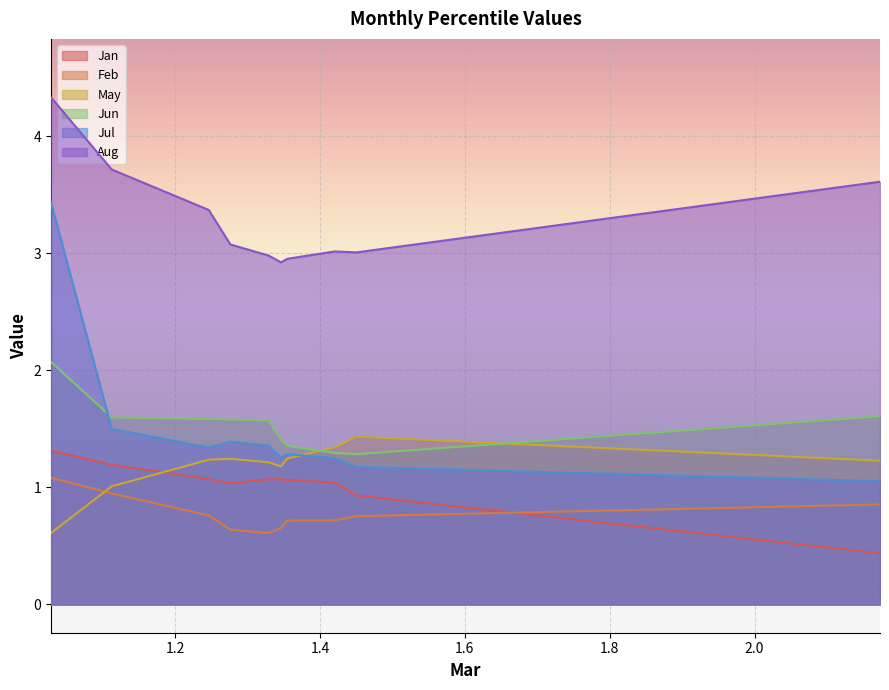

What value does the Jan series have at pct95?

0.4